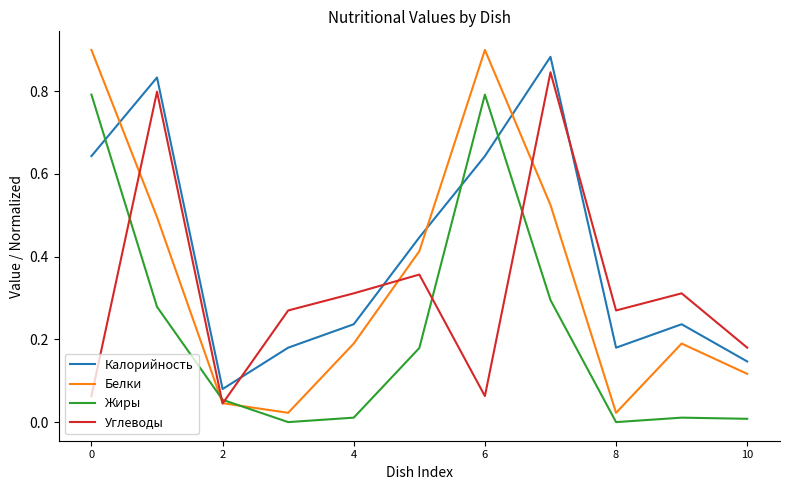

Which series has the widest spread of values?

Белки